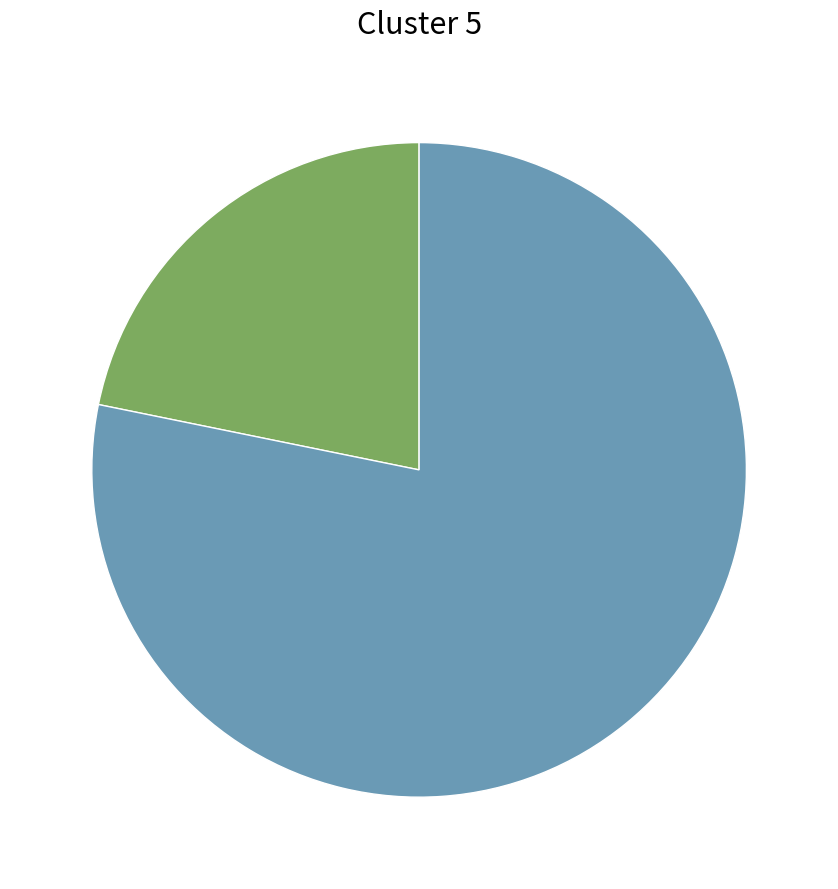

Is there any slice that represents more than half of the pie?

Yes